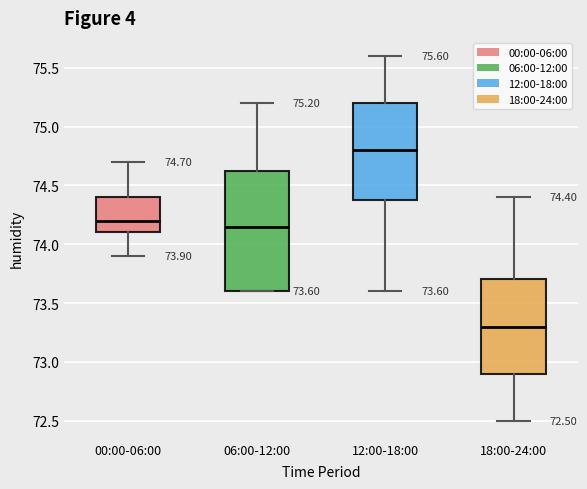

Which box's median line is the lowest?

18:00-24:00